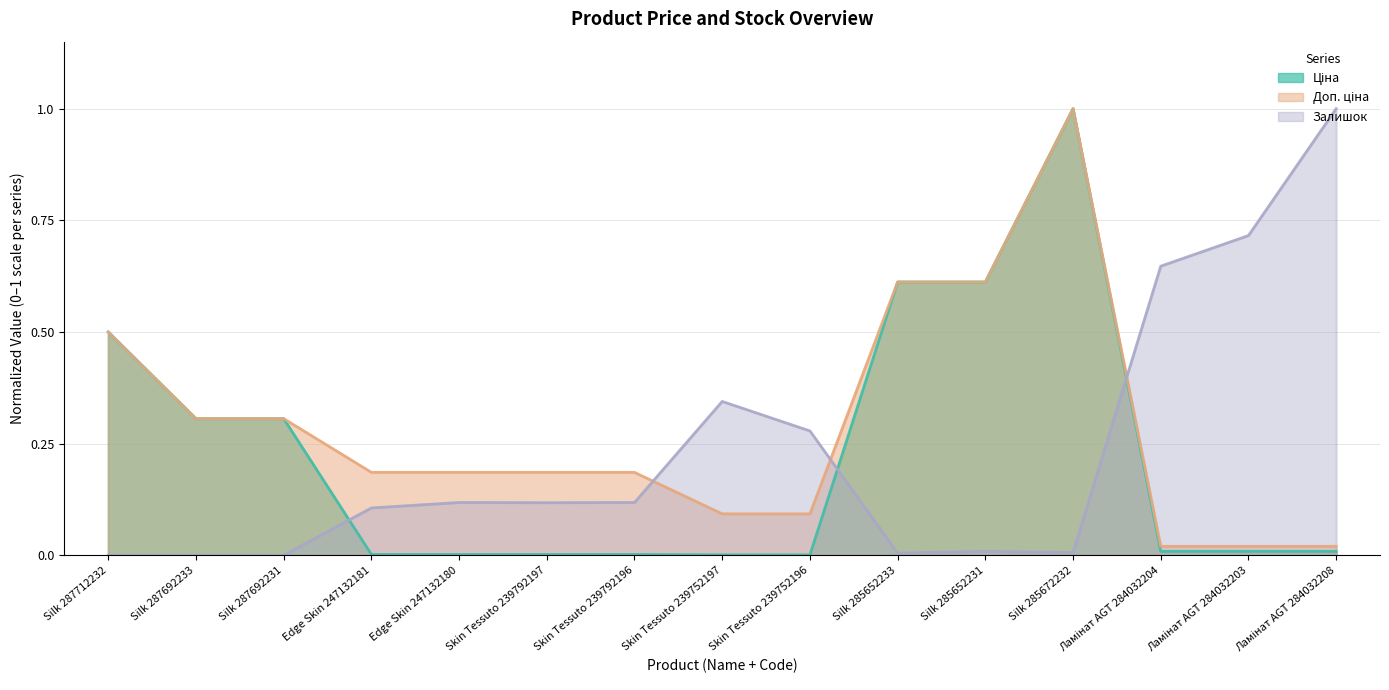

True or false: Доп. ціна has a value of 0.0 at Ламінат AGT 284032208.

True